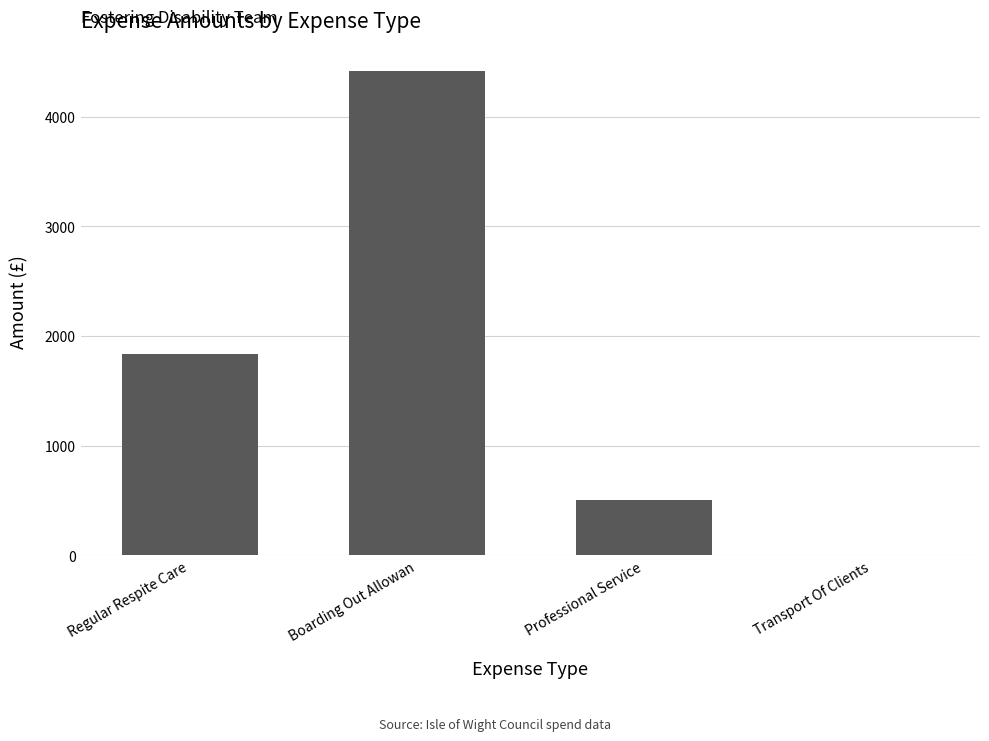

The value at Regular Respite Care is 1053.5. True or false?

False